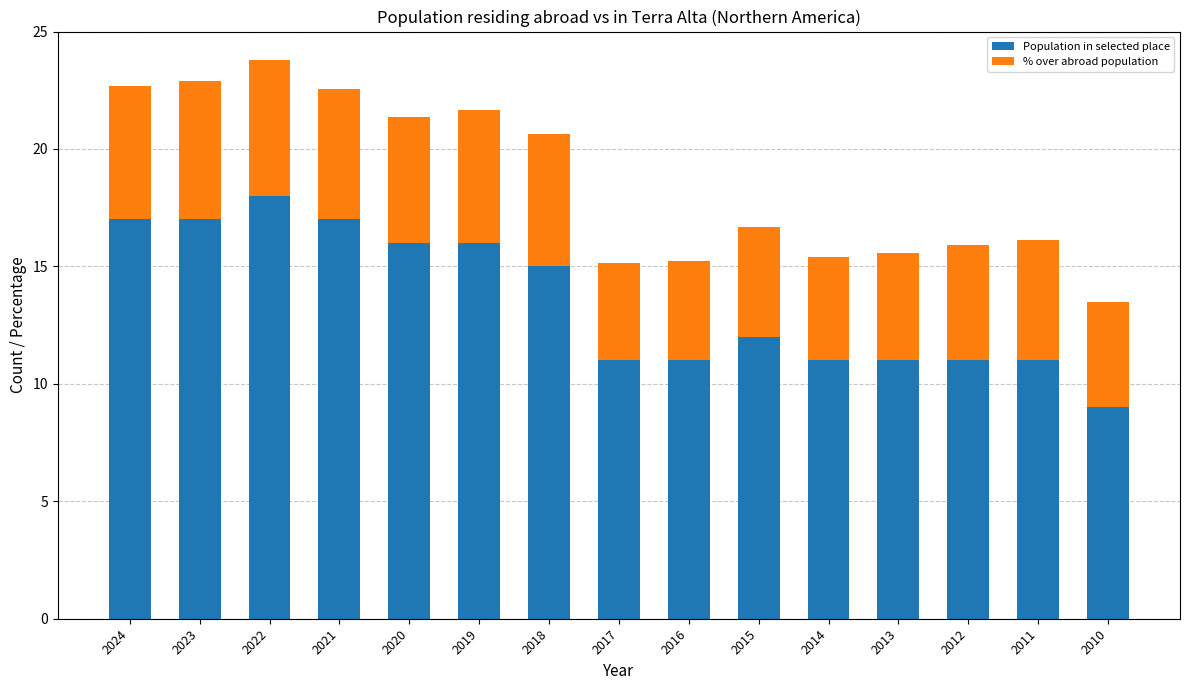

What is the approximate value of Population in selected place at 2010?

9.0